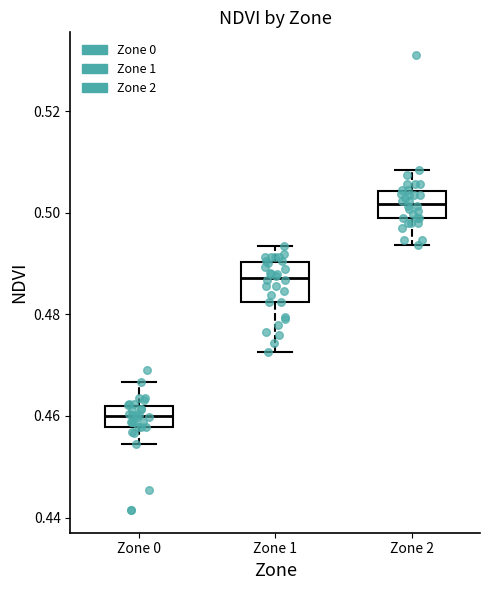

Reading left to right, transcribe this box plot: for each box, give where its median line is, the range the box spans, and where its two whiskers end, as read against the y-axis. The values are not printed on the chart, so give them approximately, as read against the axis.

Zone 0: median 0.460, box 0.458 to 0.462, whiskers 0.454 to 0.466
Zone 1: median 0.488, box 0.482 to 0.490, whiskers 0.472 to 0.494
Zone 2: median 0.502, box 0.498 to 0.504, whiskers 0.494 to 0.508